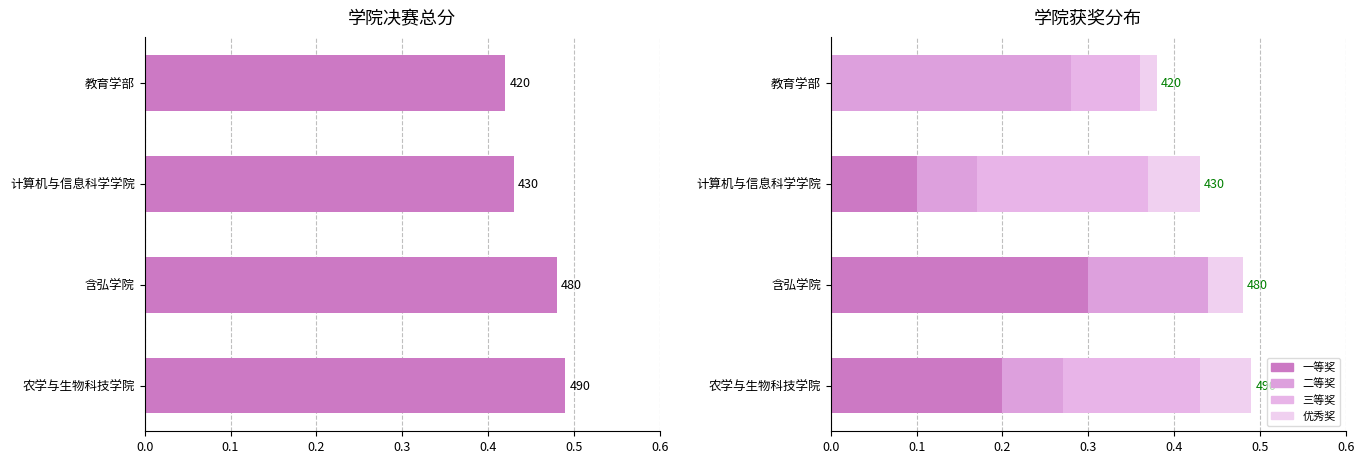

Is it true that 二等奖 equals 0.1 at 含弘学院?

True